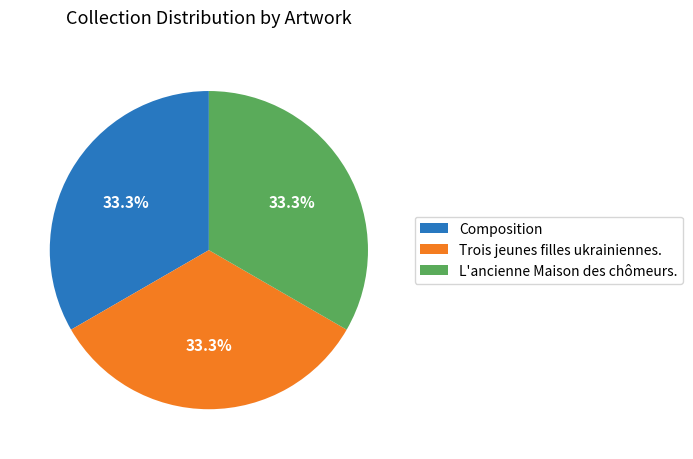

Approximately how many times larger is the value at L'ancienne Maison des chômeurs. compared to Trois jeunes filles ukrainiennes.?

1.0